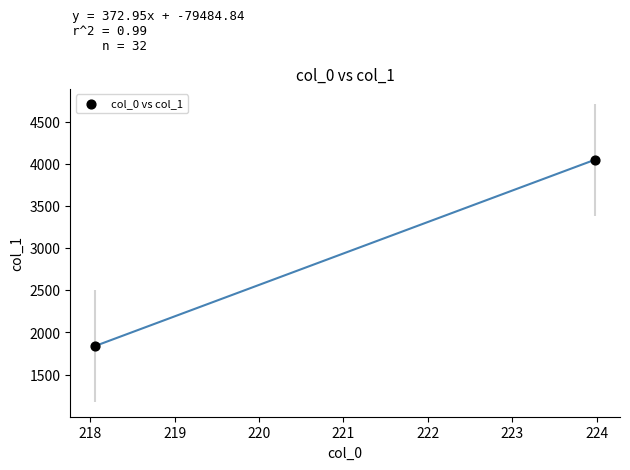

What is the range of X values (max minus min)?

5.9